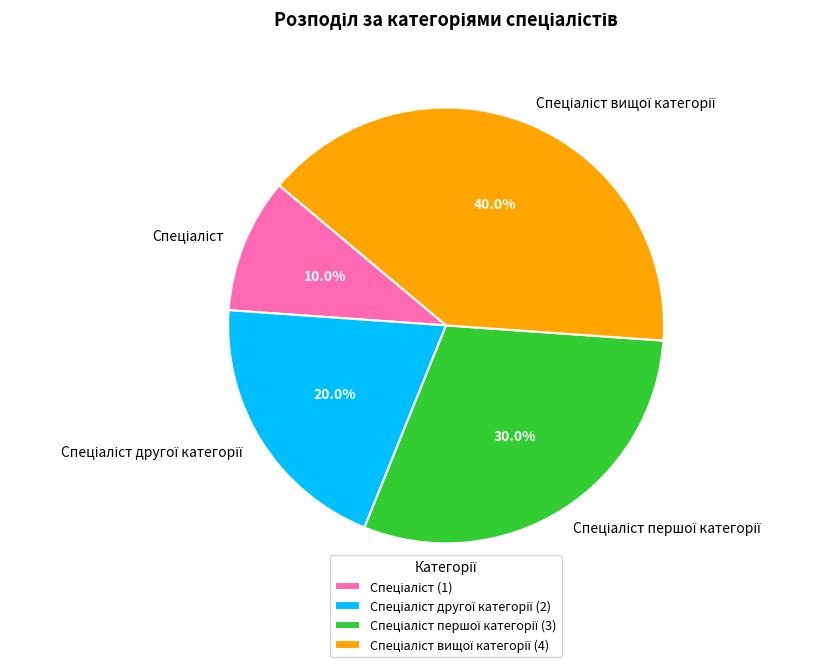

Does any single category account for the majority?

No